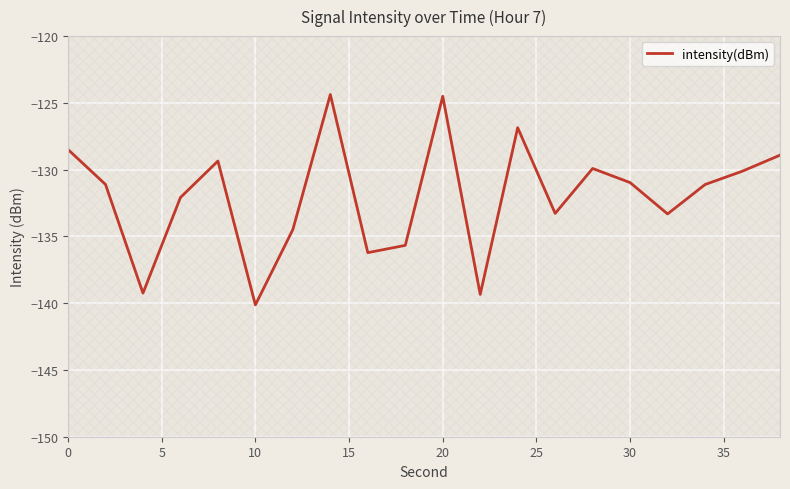

At which label does intensity(dBm) reach its minimum?

10